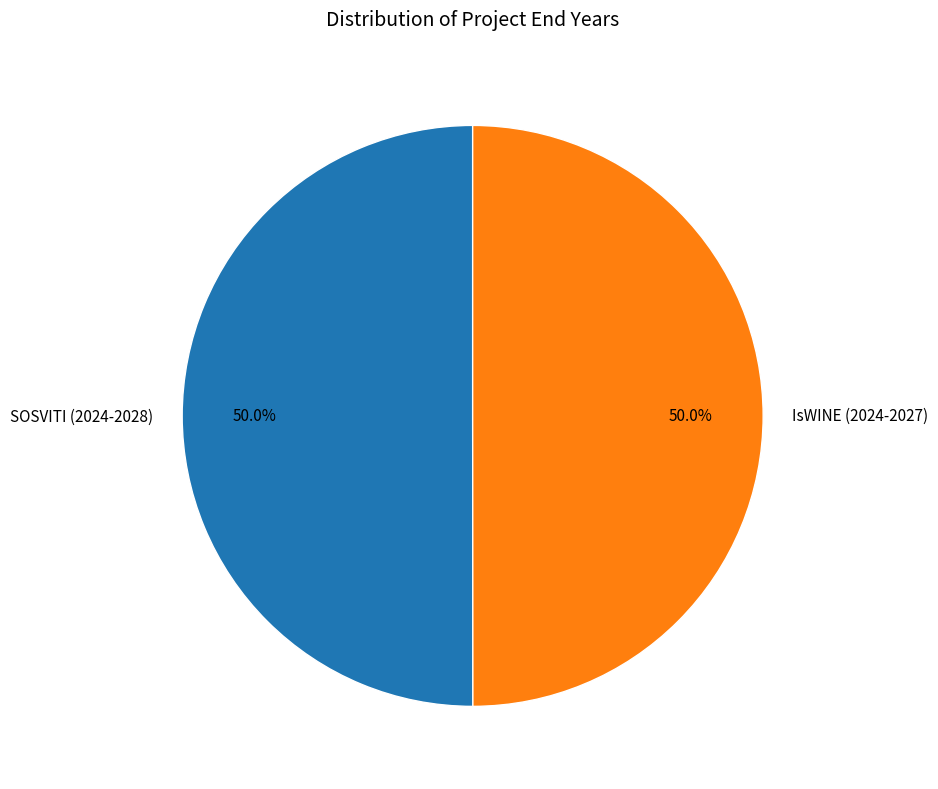

Approximately how many times larger is the value at IsWINE (2024-2027) compared to SOSVITI (2024-2028)?

1.0